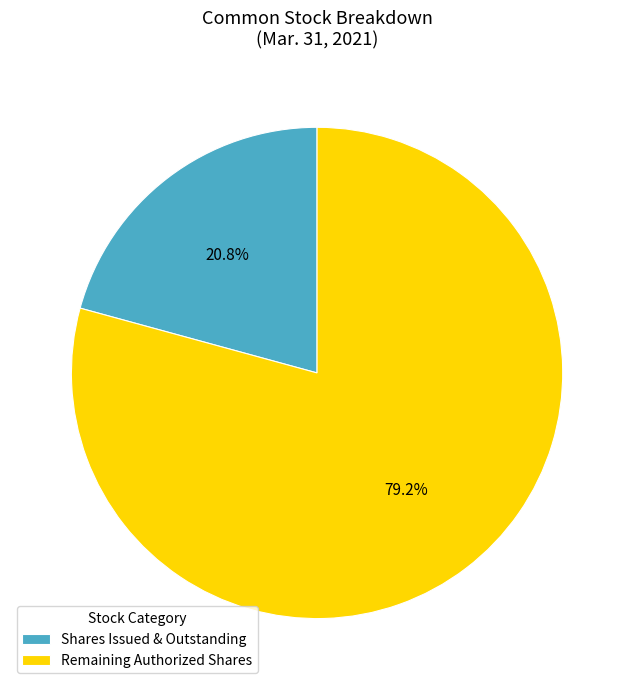

Is there any slice that represents more than half of the pie?

Yes